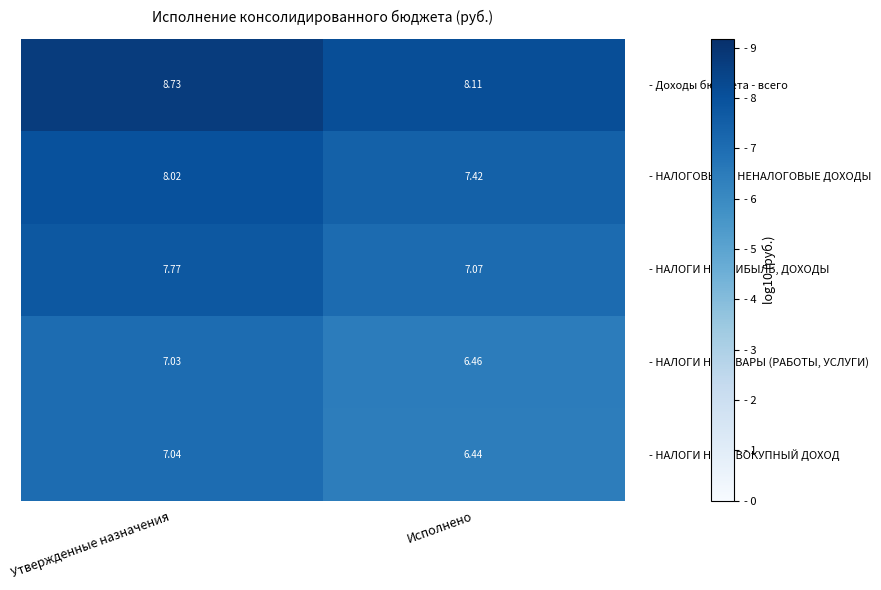

Which category has the highest value across all series?

Утвержденные назначения